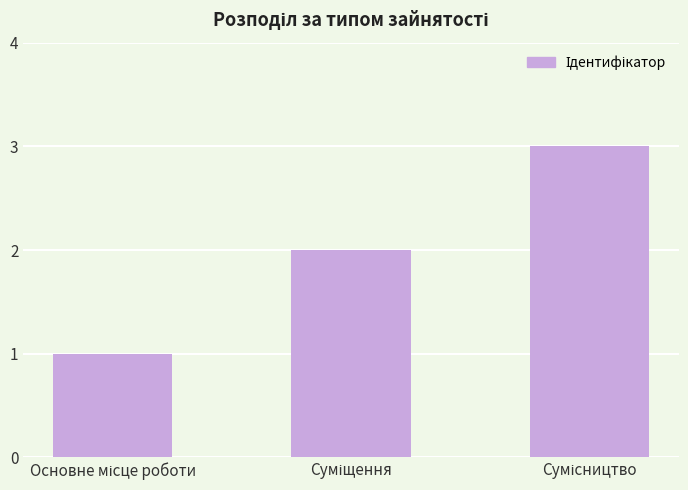

What is the maximum value shown in the chart?

3